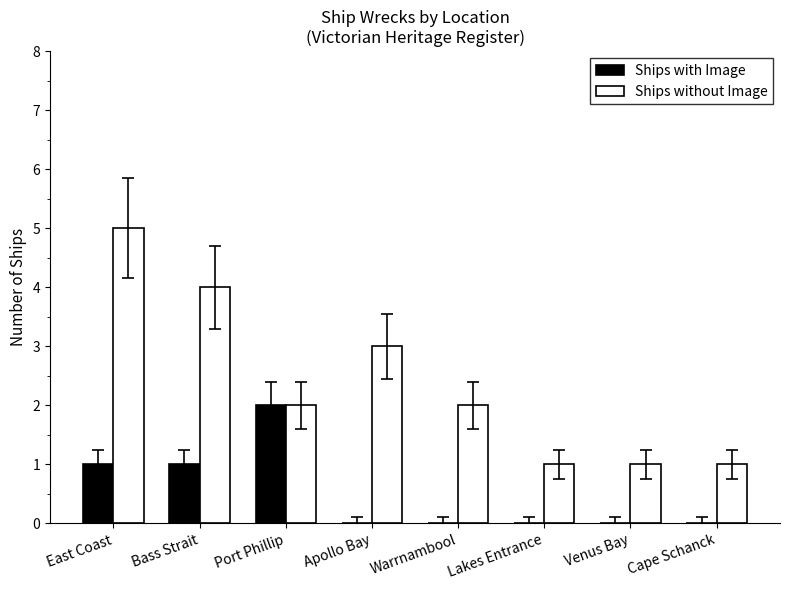

What is the total value across all series at Apollo Bay?

3